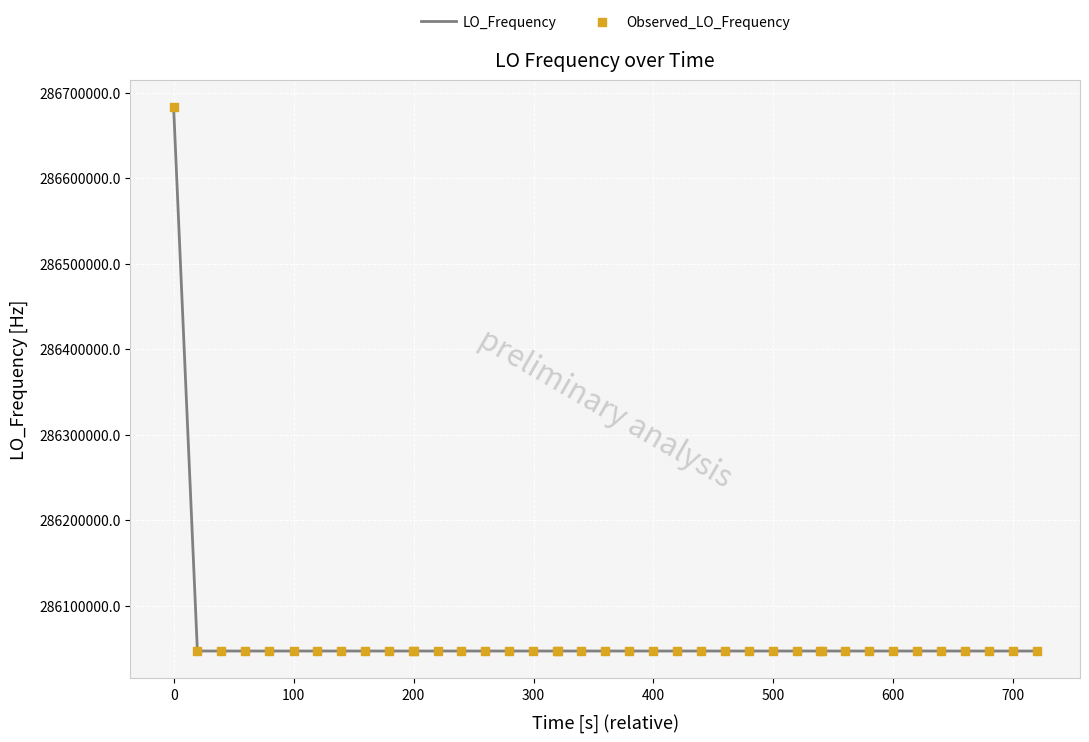

What is the minimum value shown in the chart?

286046998.1